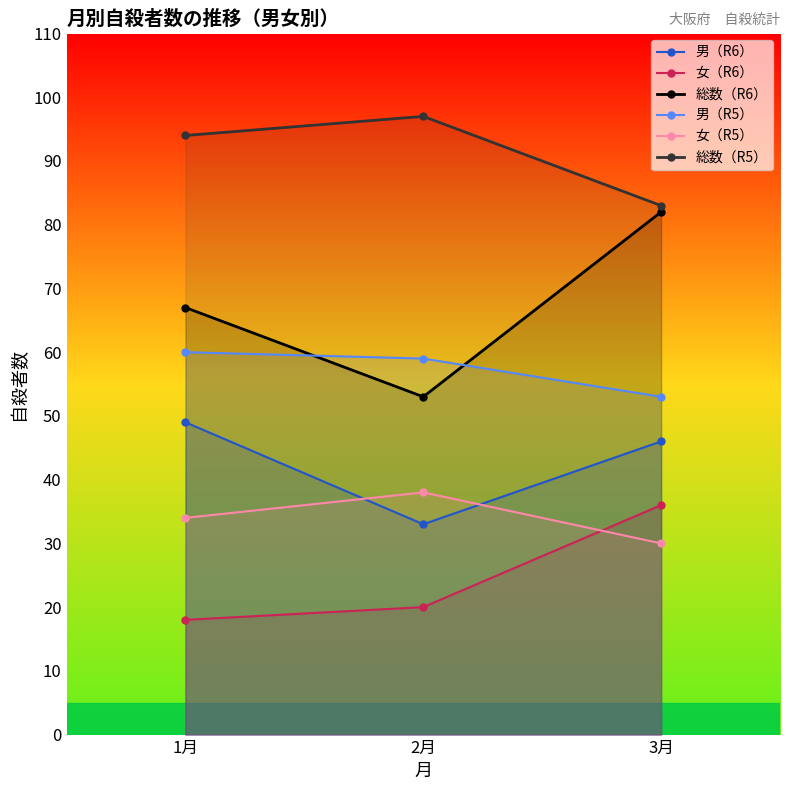

How many data points in 男（R5） are above 59?

1